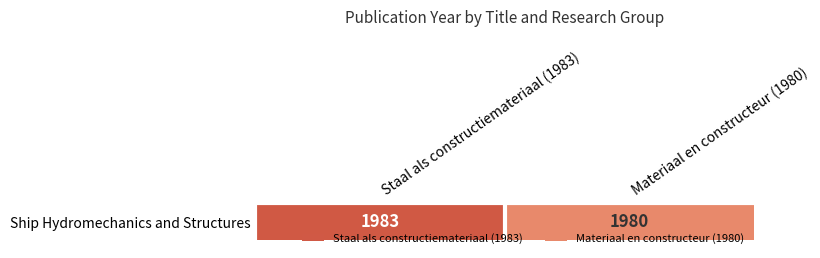

Reading left to right, transcribe all the data shown in this chart.

1983	1980